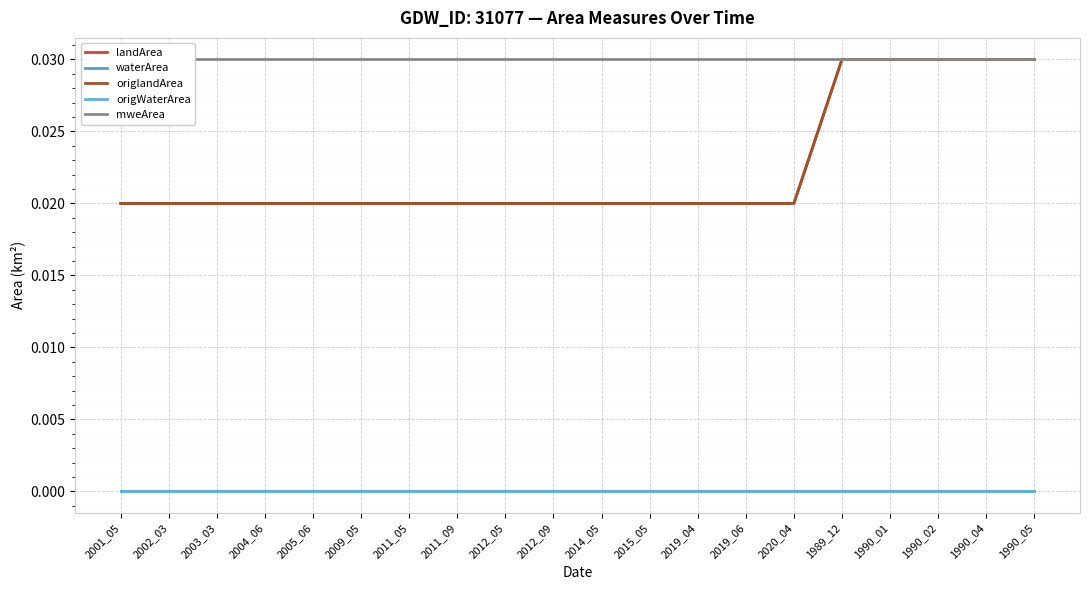

What is the label of the 13th point from the right?

2011_09